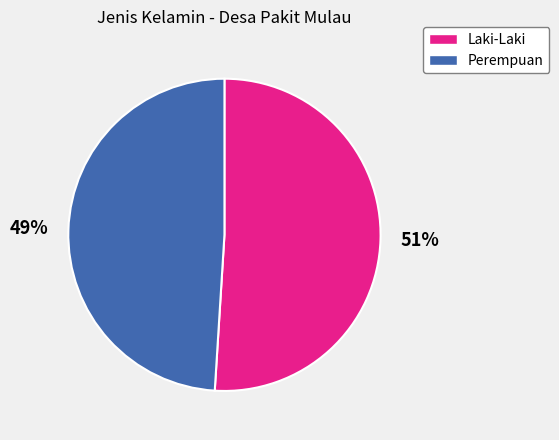

What is the largest slice in the pie chart?

Laki-Laki